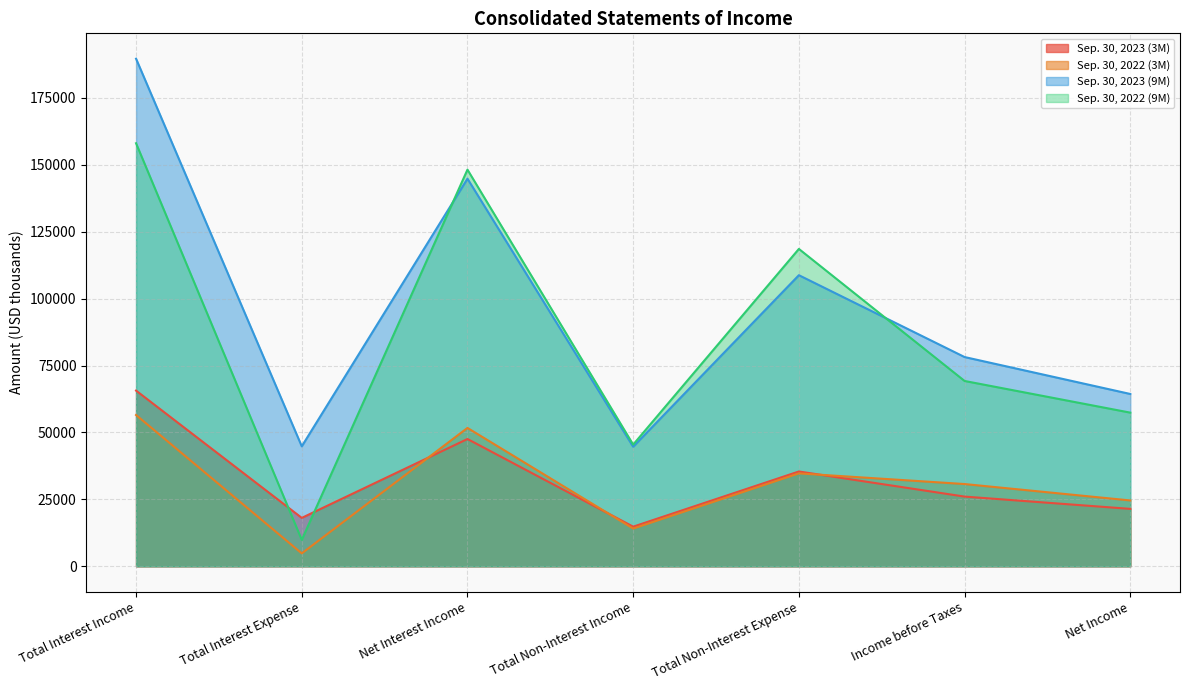

Between Total Interest Income and Net Income, which is larger?

Total Interest Income